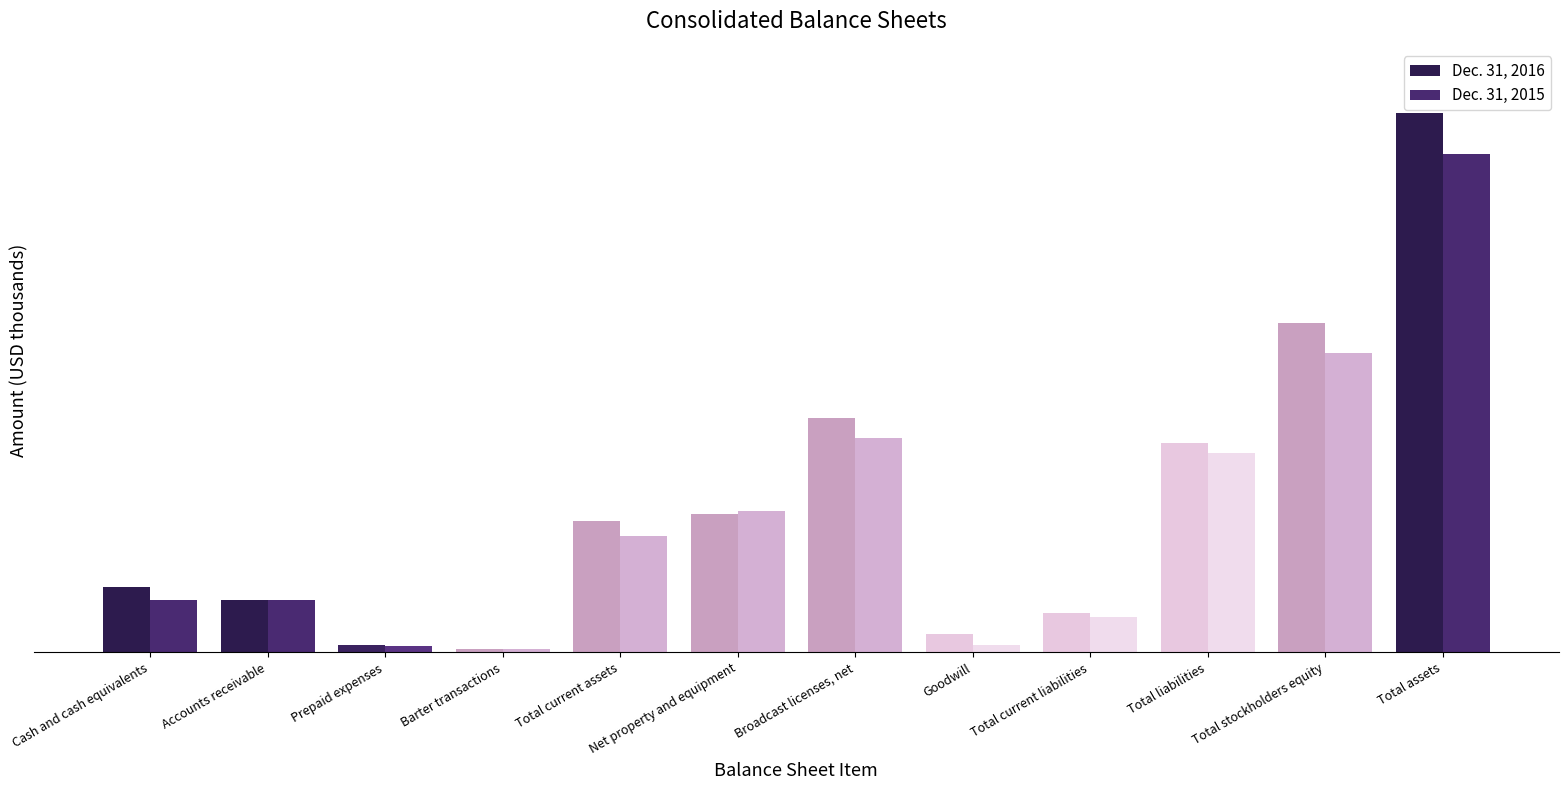

What is the label of the 9th bar from the left?

Total current liabilities